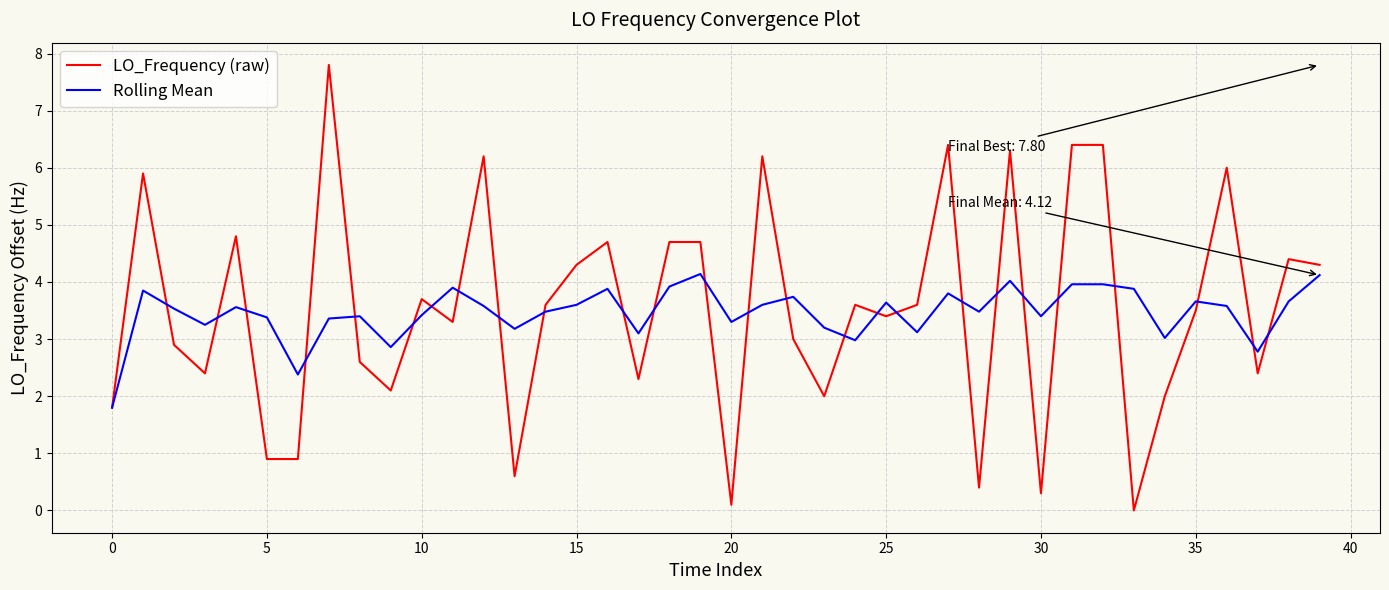

What is the greatest value displayed?

7.8